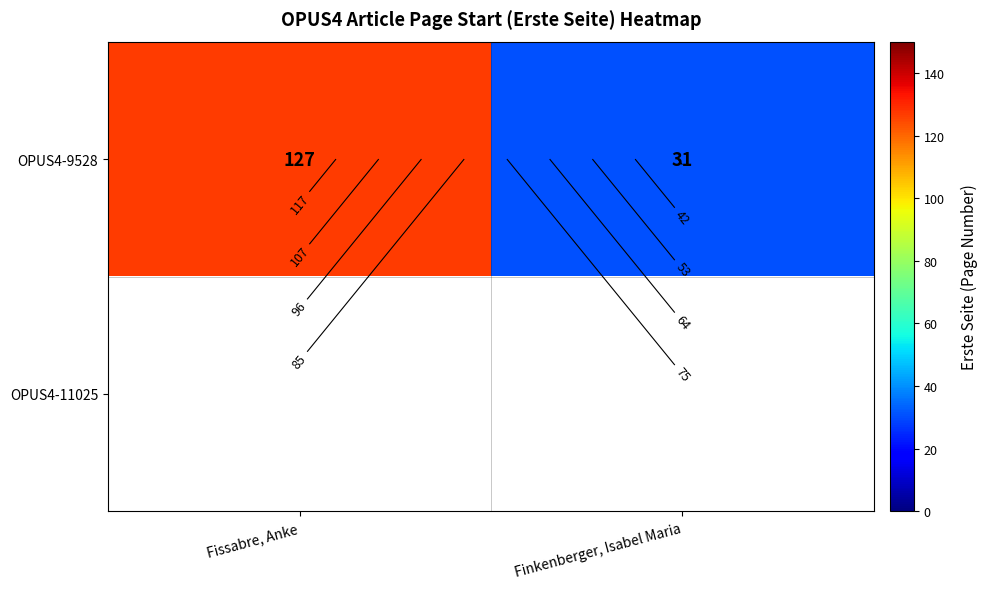

At which label does OPUS4-11025 reach its peak?

Fissabre, Anke